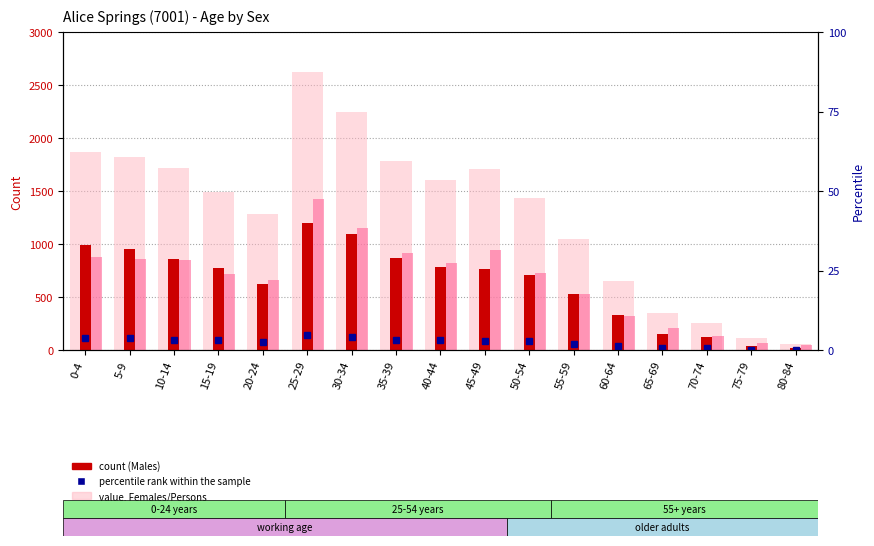

What is the total value across all series at 35-39?

3558.3